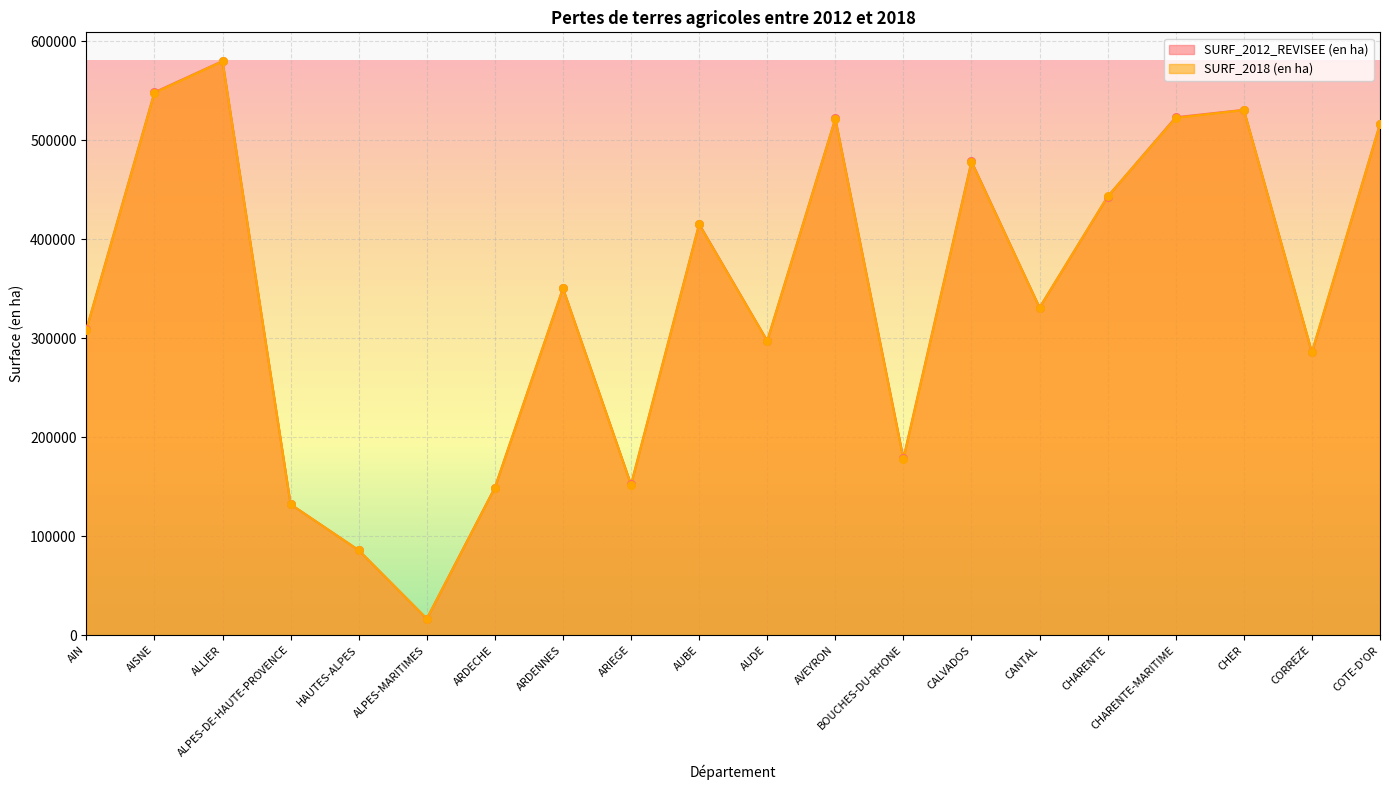

What are all the series names shown in the legend?

SURF_2012_REVISEE (en ha), SURF_2018 (en ha)